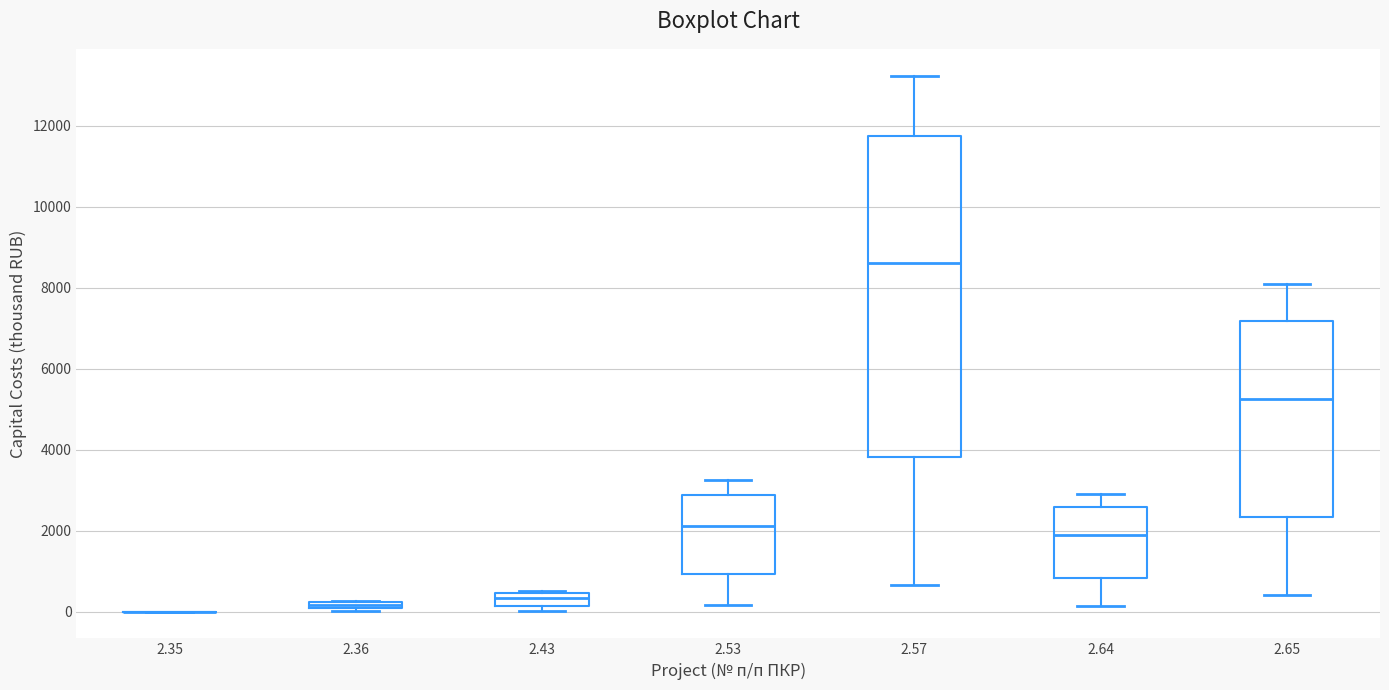

Where is the upper edge of the box at x = 2.43 on the y-axis? The values are not printed on the chart, so give them approximately, as read against the axis.

400